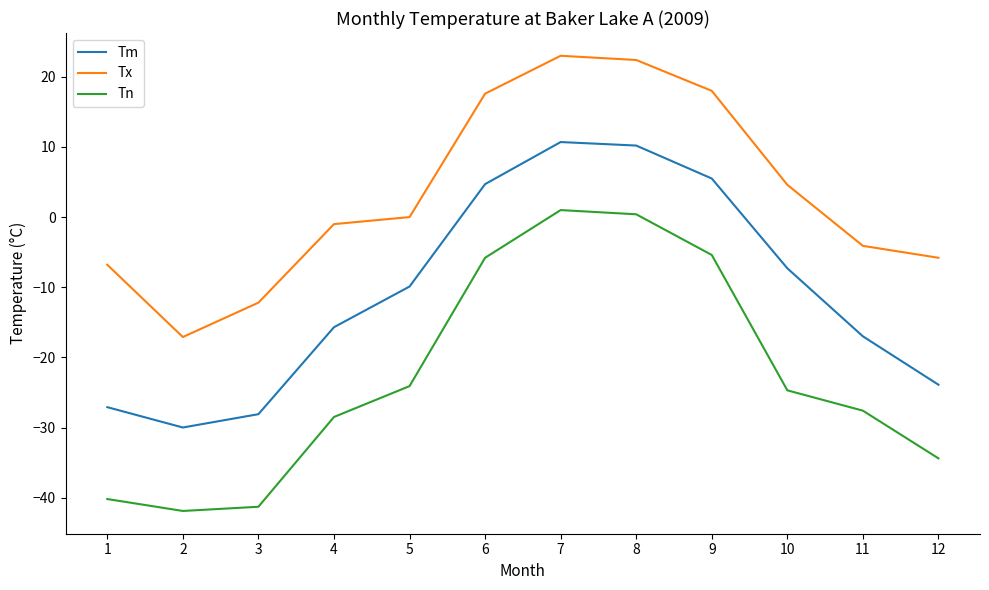

True or false: Tx has more than 2 points higher than both neighbors.

False